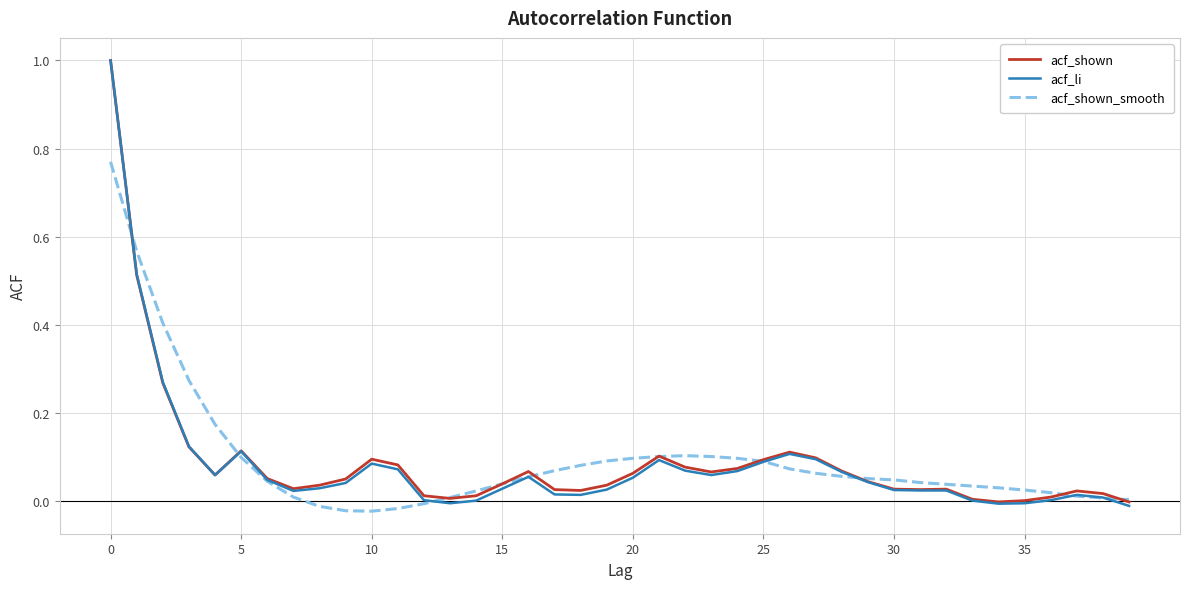

Which series has the largest range (max minus min)?

acf_li